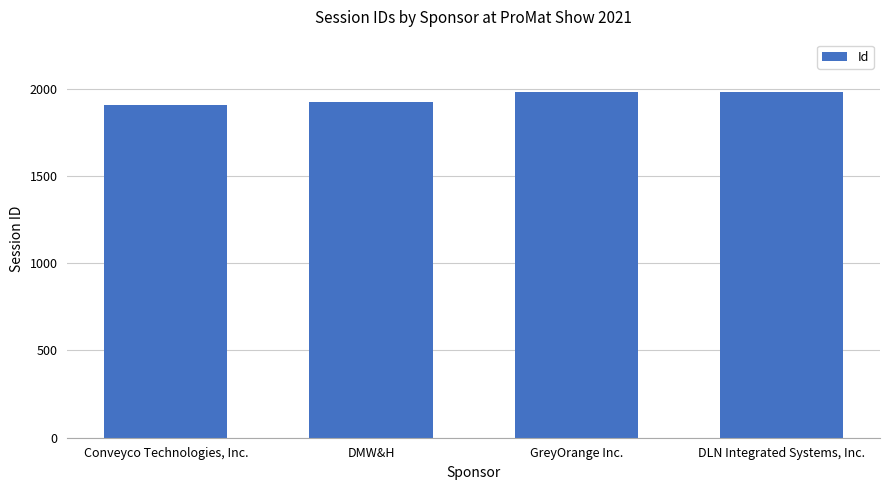

True or false: the data shows 1906 at Conveyco Technologies, Inc..

True